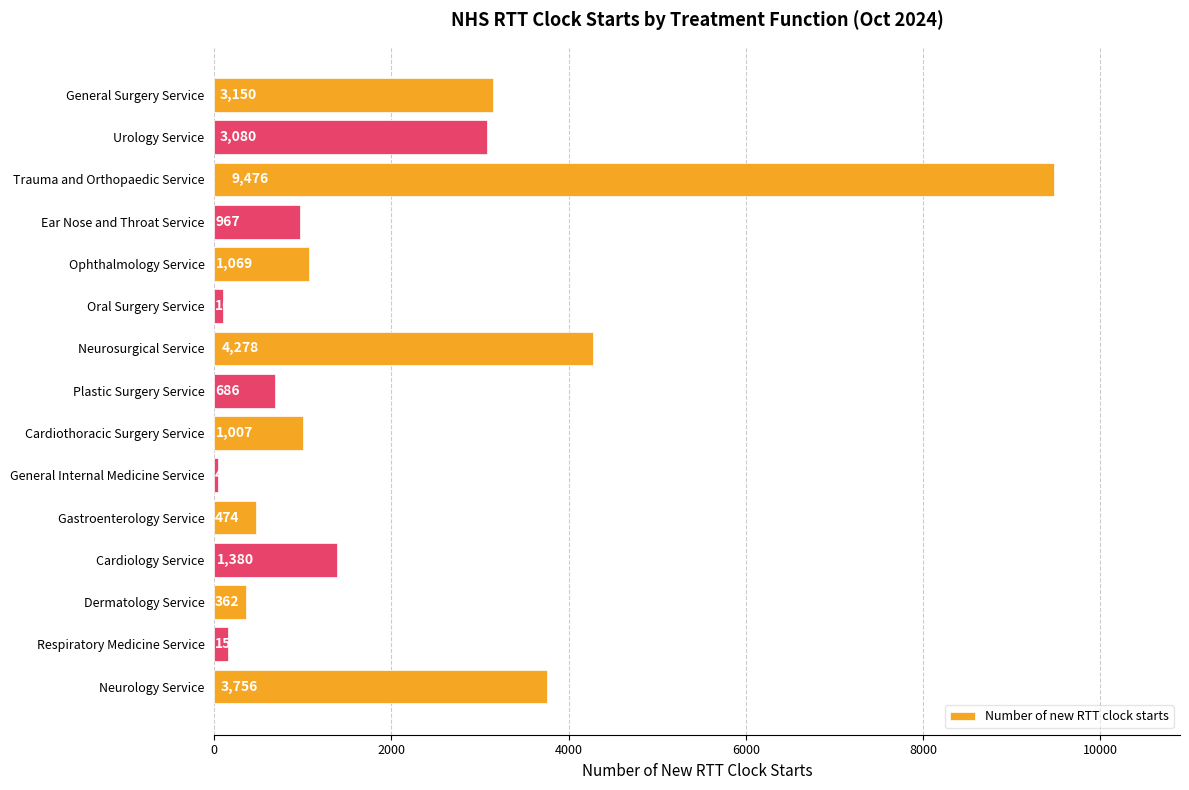

What is the change in value from Cardiothoracic Surgery Service to Neurology Service?

+2749